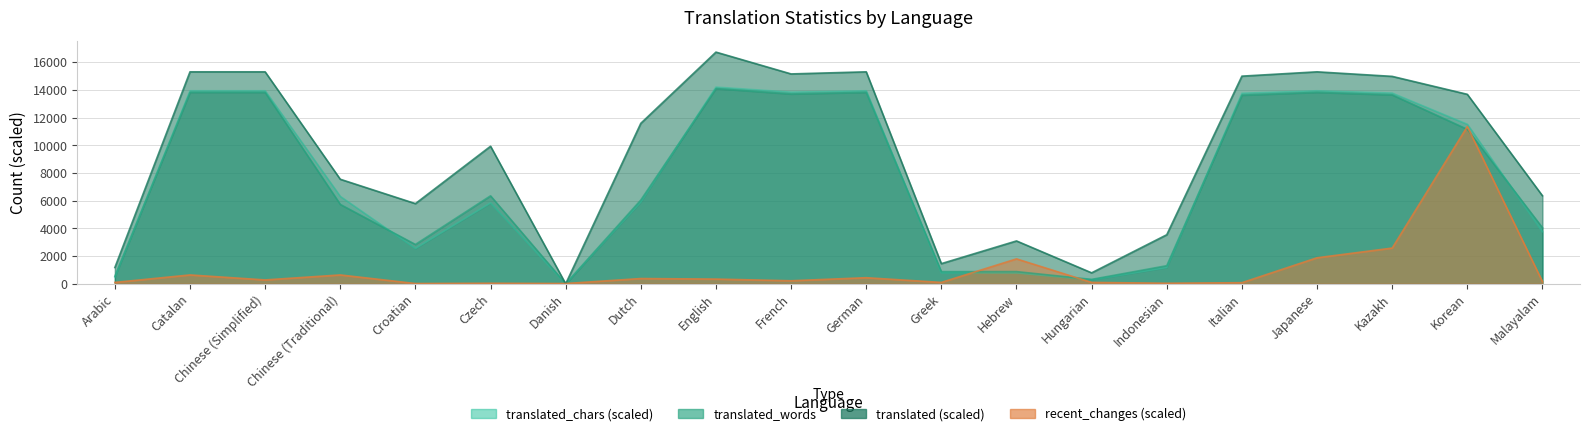

What is the label of the 15th point from the left?

Indonesian